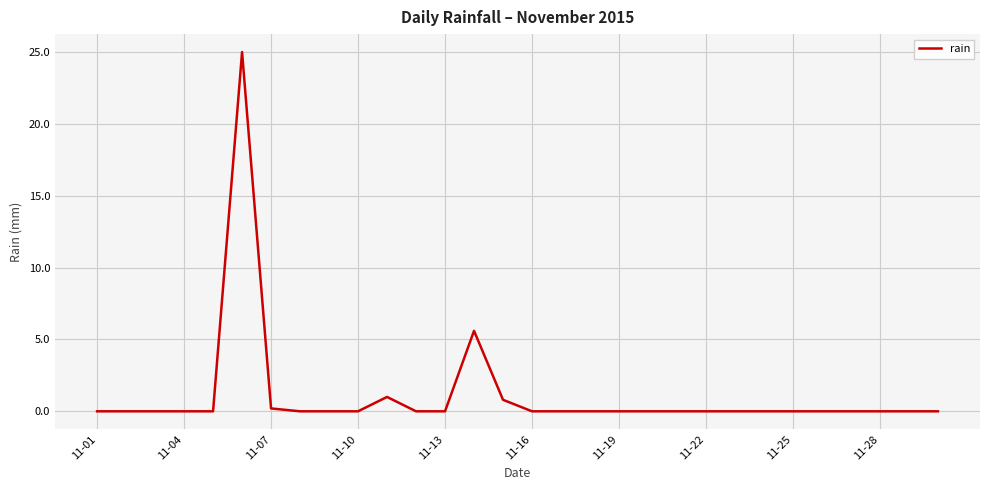

What is the difference between the maximum and minimum values?

25.0